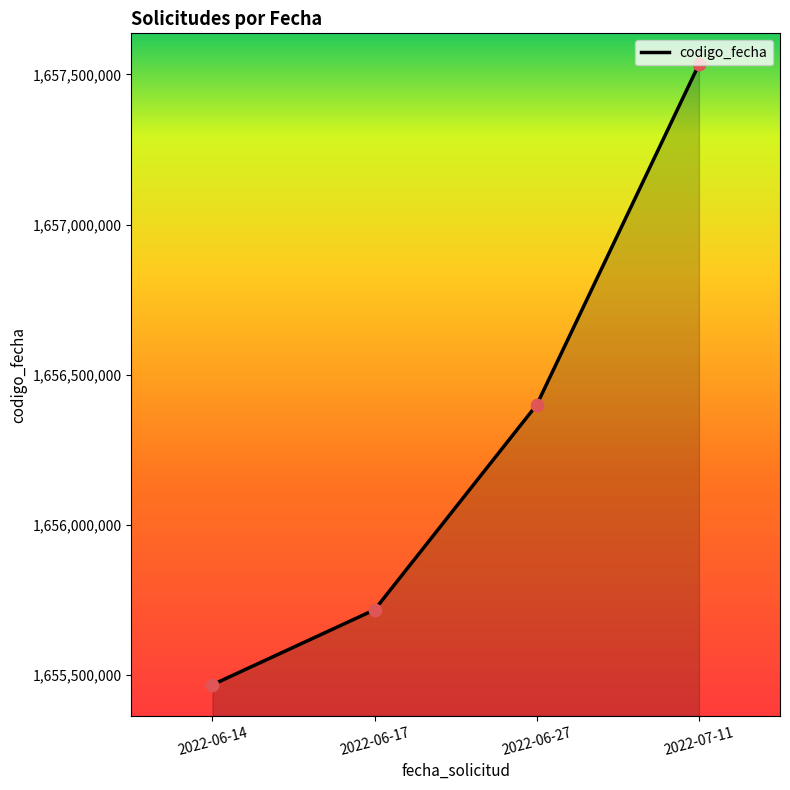

What is the change in value from 2022-06-14 to 2022-06-27?

+931873